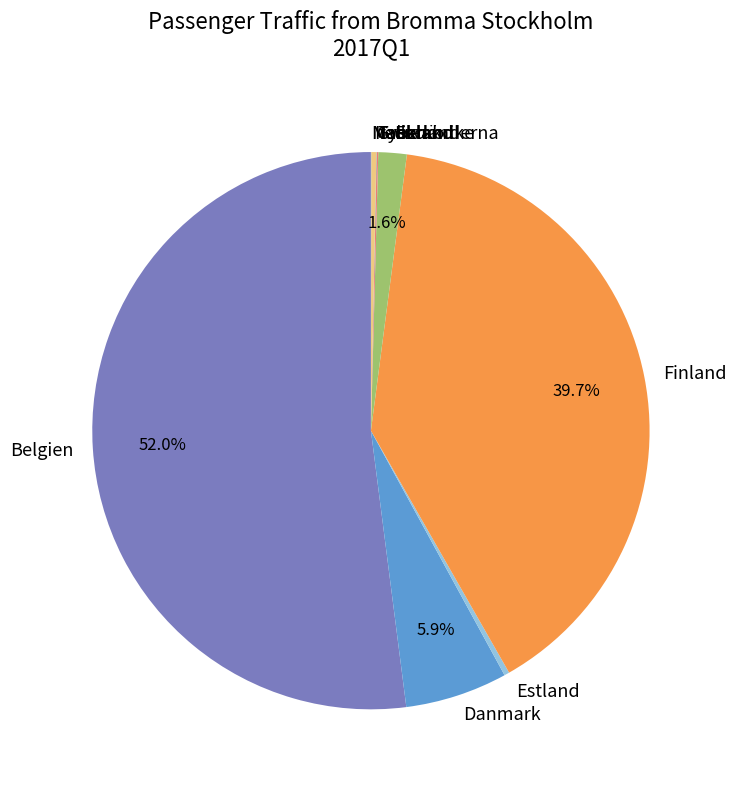

To the nearest percent, what is the average slice percentage?

10%